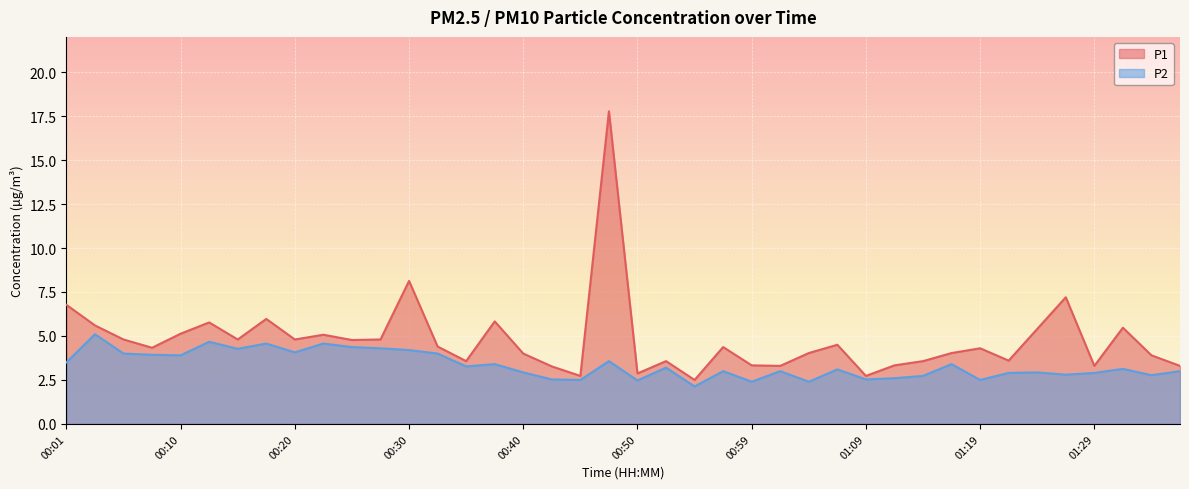

Rank the series at 01:17 from highest to lowest value.

P1, P2